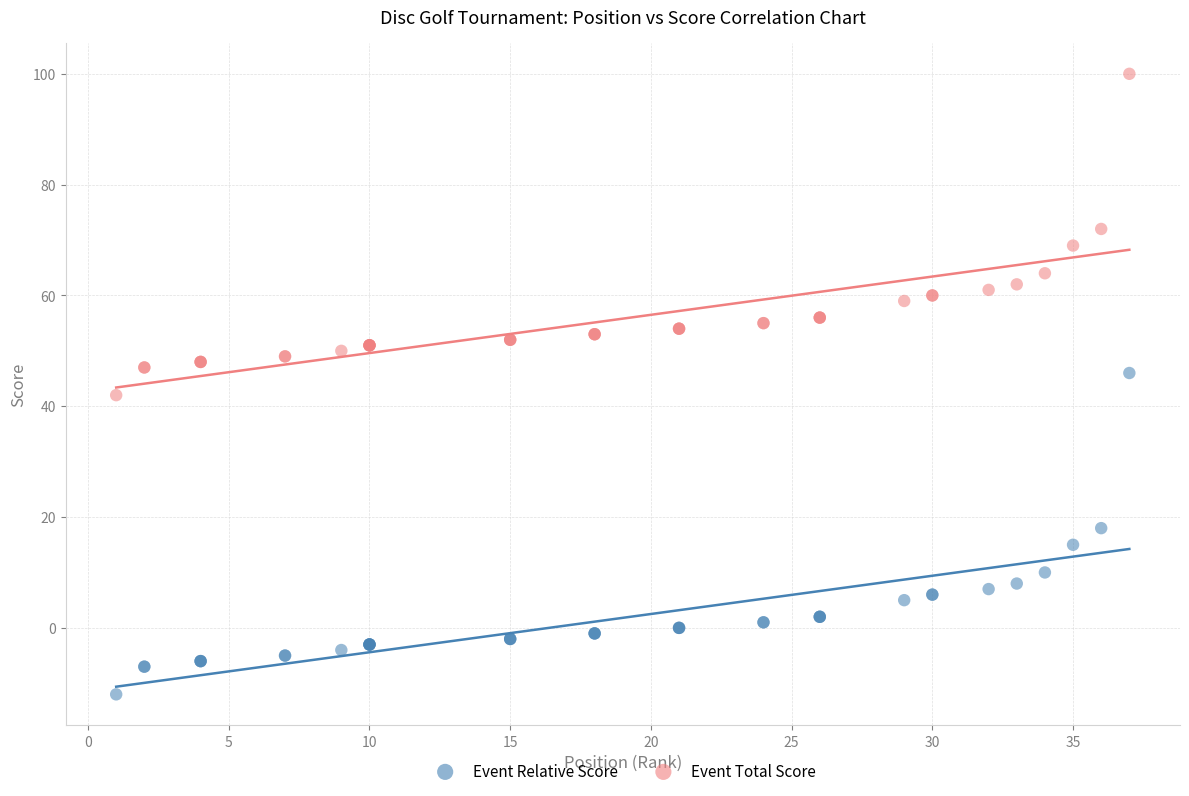

What is the X range (max minus min) for the scatter plot?

36